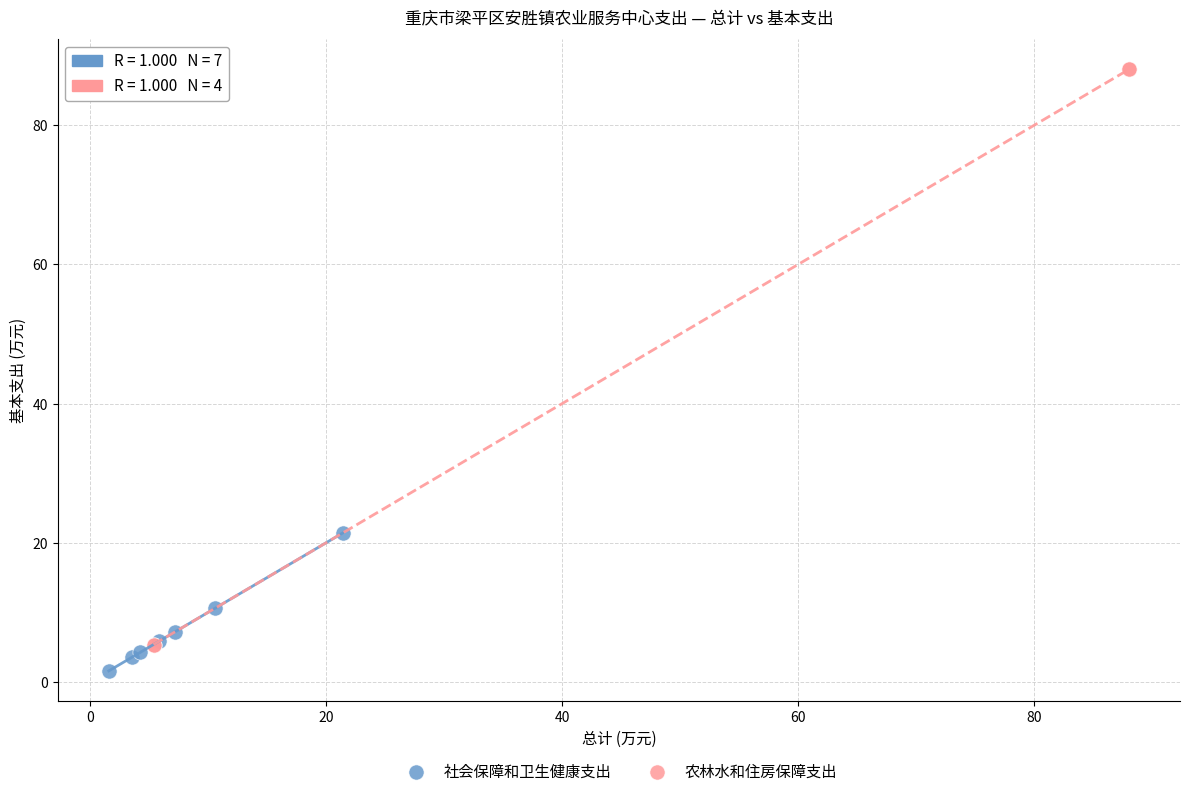

Which series has the largest Y range (max minus min)?

农林水和住房保障支出